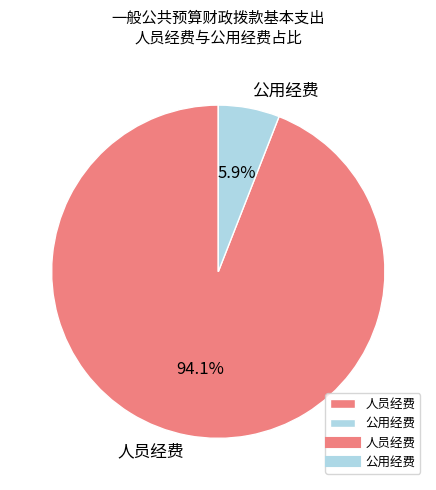

To the nearest percent, what is the difference between the 人员经费 and 公用经费 slice percentages?

88%